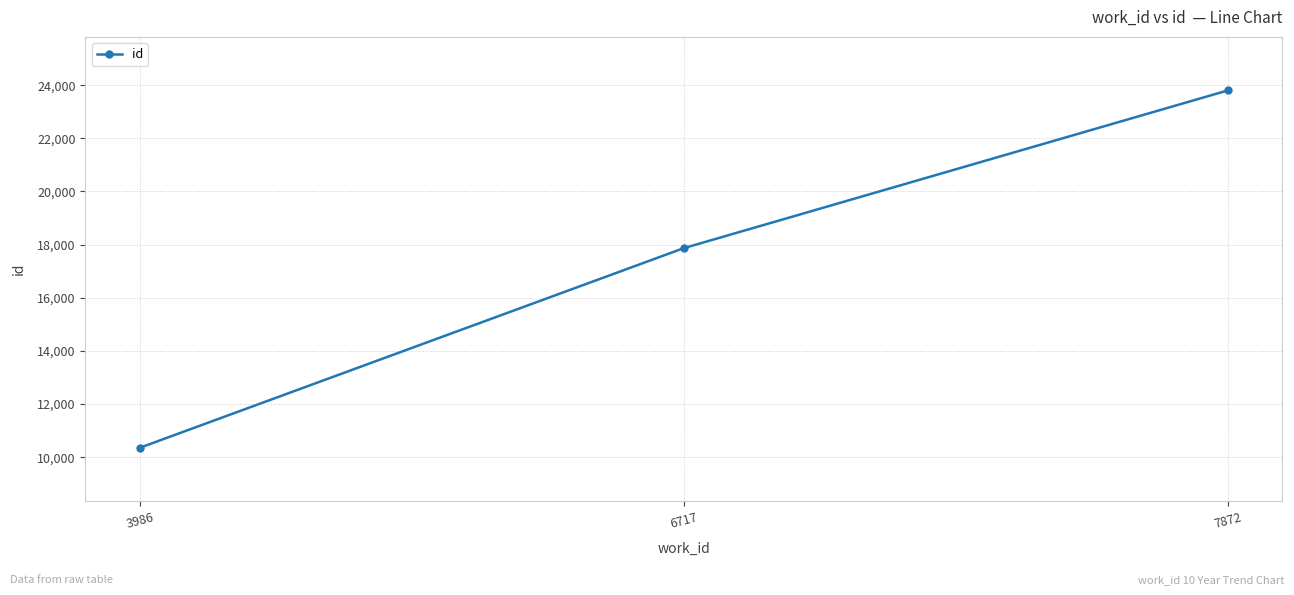

What is the difference between the second highest and minimum values?

7510